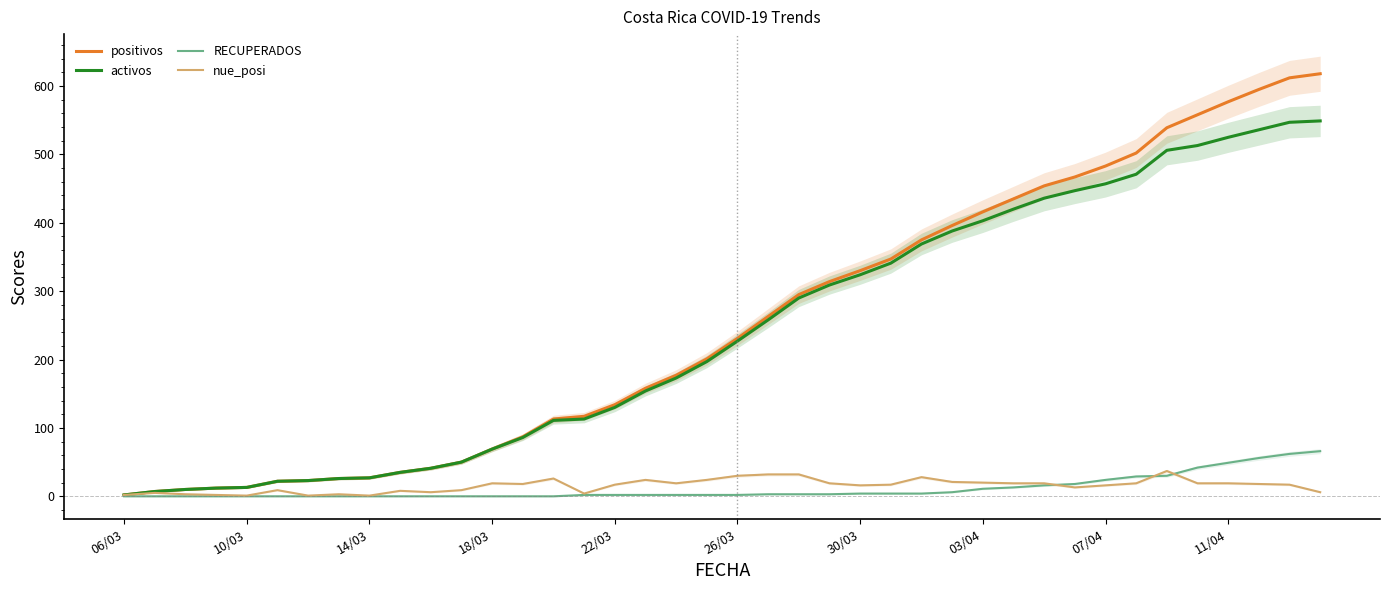

Reading left to right, extract all data points from this chart.

positivos: 2	7	10	12	13	22	23	26	27	35	41	50	69	87	113	117	134	158	177	201	231	263	295	314	330	347	375	396	416	435	454	467	483	502	539	558	577	595	612	618
activos: 2	7	10	12	13	22	23	26	27	35	41	50	69	86	111	113	130	154	173	197	227	258	290	309	324	341	369	388	403	420	436	447	457	471	506	513	525	536	547	549
RECUPERADOS: 0	0	0	0	0	0	0	0	0	0	0	0	0	0	0	2	2	2	2	2	2	3	3	3	4	4	4	6	11	13	16	18	24	29	30	42	49	56	62	66
nue_posi: 2	5	3	2	1	9	1	3	1	8	6	9	19	18	26	4	17	24	19	24	30	32	32	19	16	17	28	21	20	19	19	13	16	19	37	19	19	18	17	6